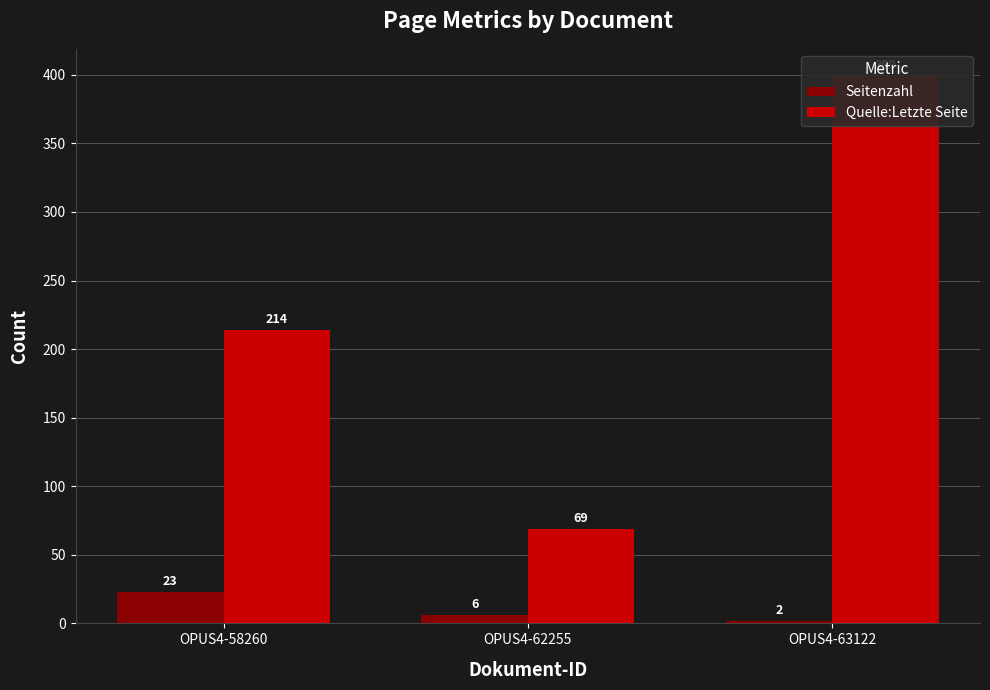

What is the total value across all series at OPUS4-63122?

401